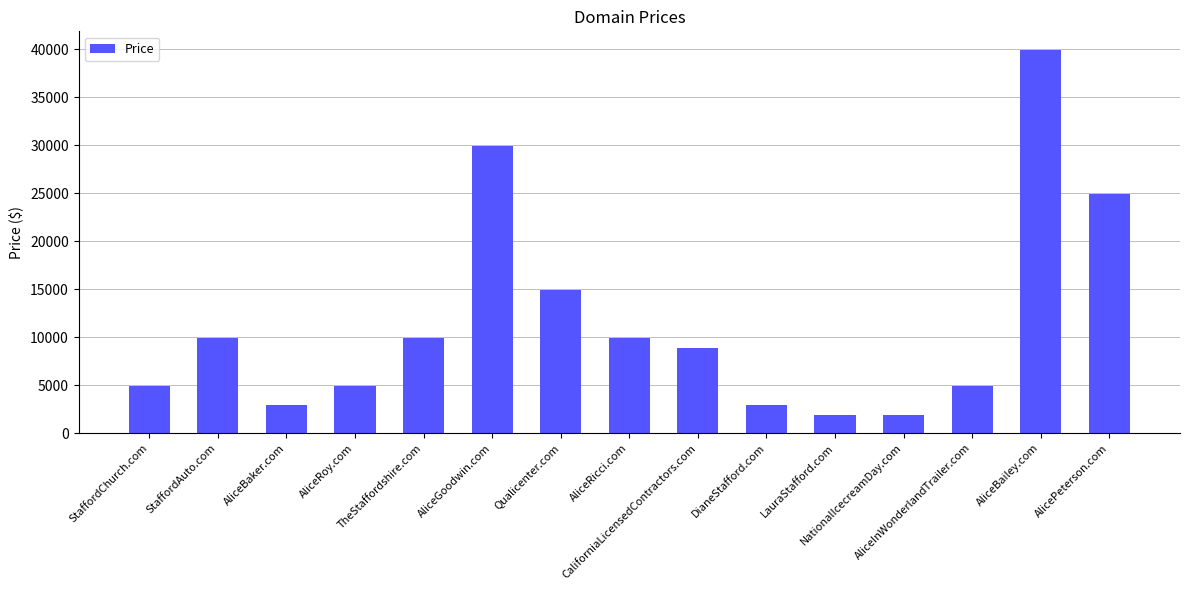

What is the maximum value shown in the chart?

39888